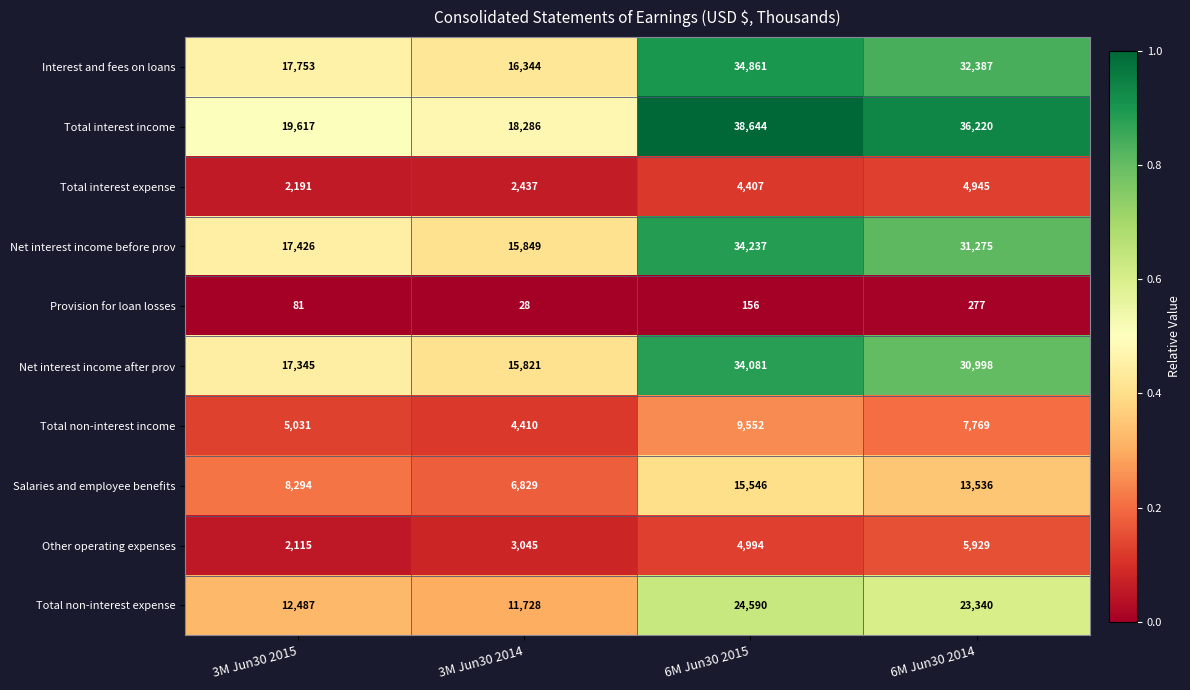

What is the sum of the Total interest expense values at 3M Jun30 2014 and 6M Jun30 2015?

6844